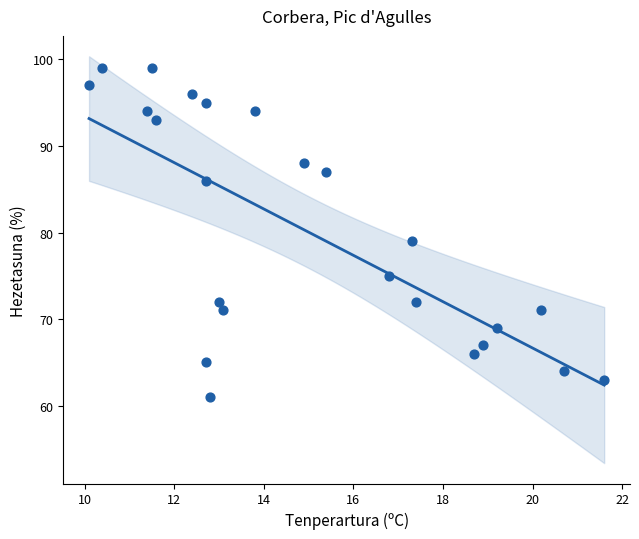

What is the range of Y values (max minus min)?

38